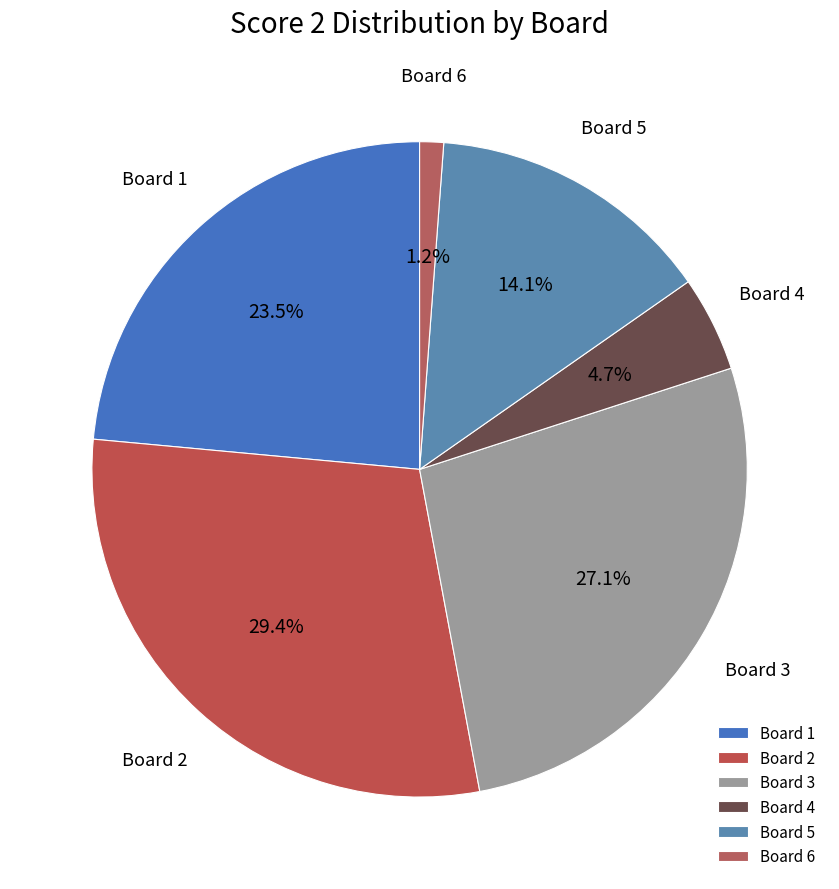

Rank the categories by value from lowest to highest.

Board 6, Board 4, Board 5, Board 1, Board 3, Board 2